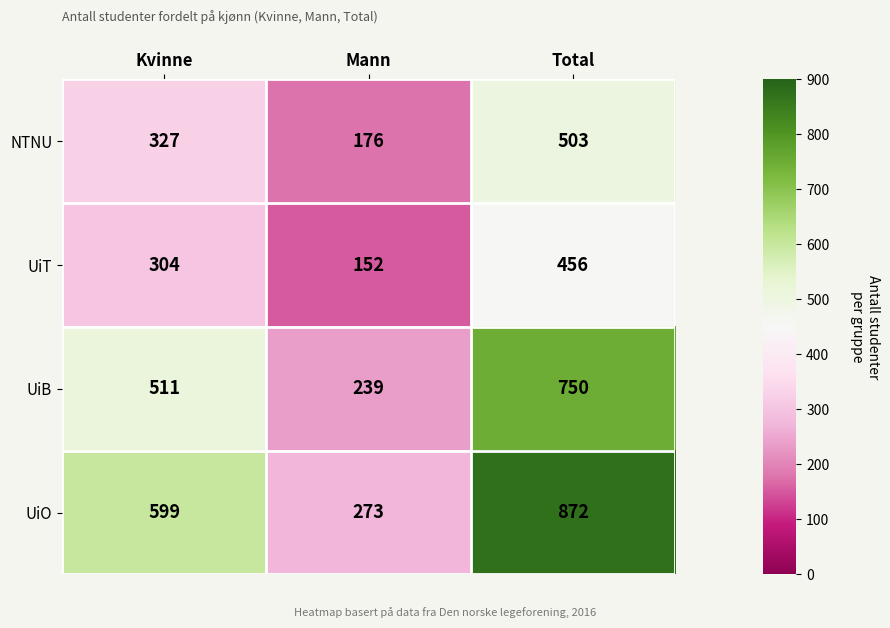

What is the smallest value displayed?

152